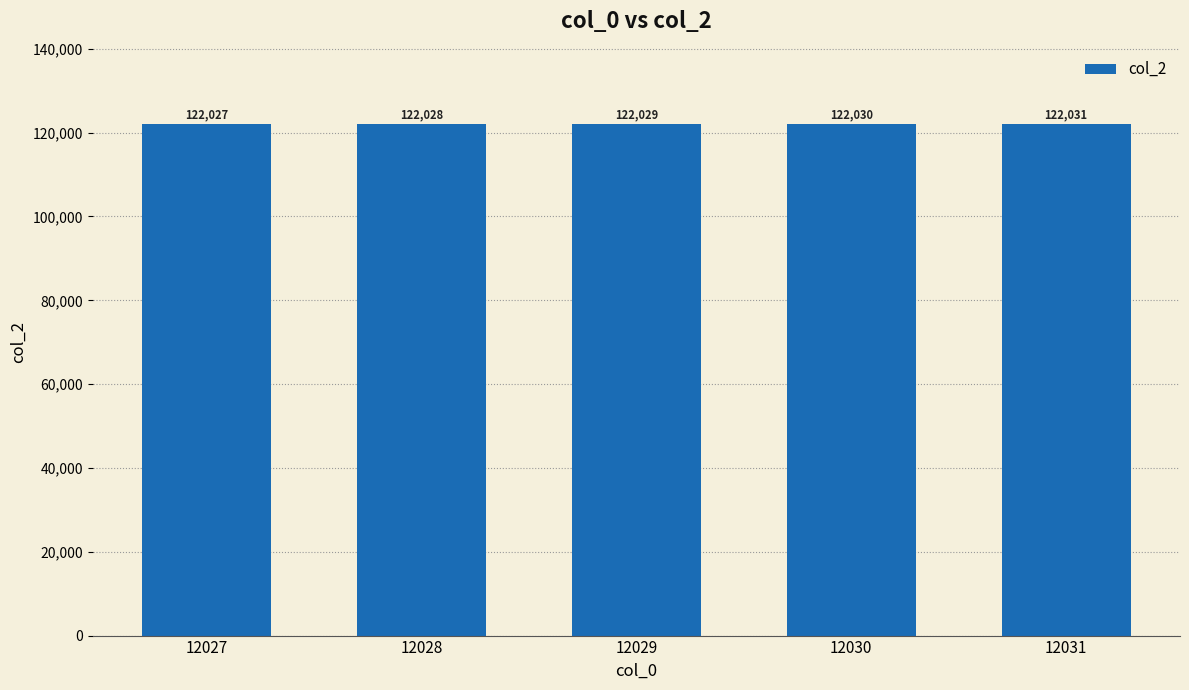

Which has a higher value, 12031 or 12028?

12031